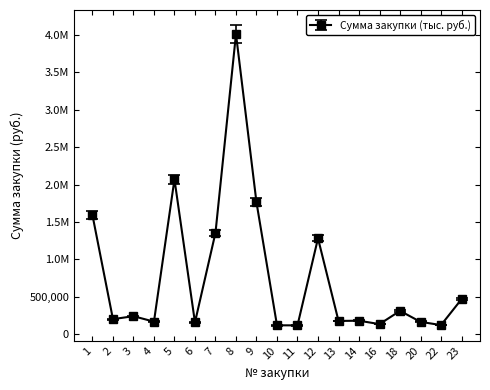

What is the difference between the values at 22 and 5?

1945959.0